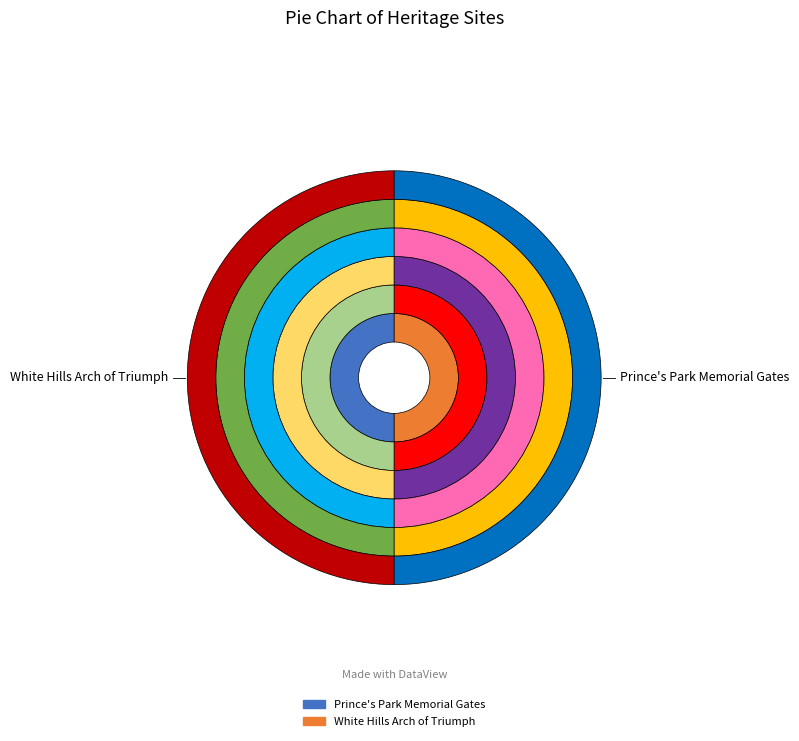

Is it true that White Hills Arch of Triumph is 60% of the pie?

False